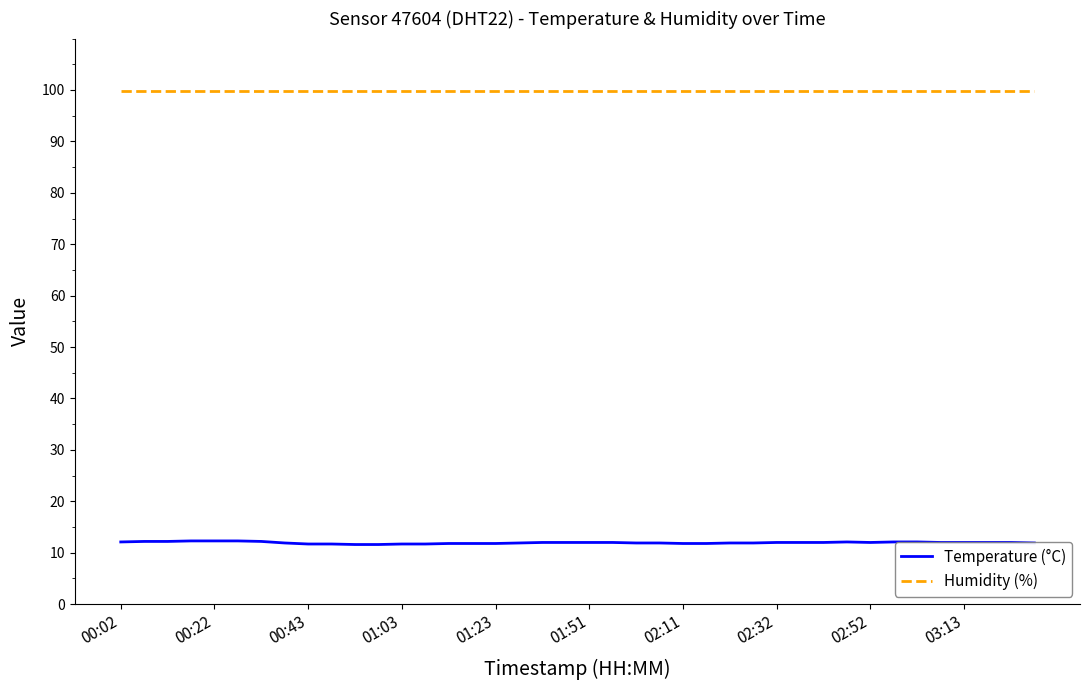

How many lines are shown in the chart?

2